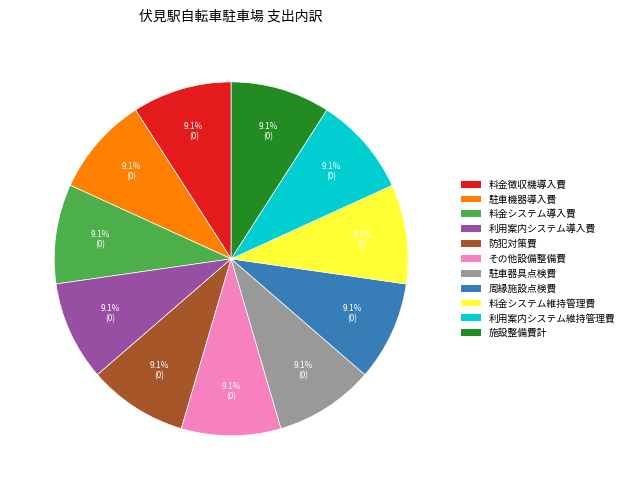

To the nearest percent, what is the average slice percentage?

9%